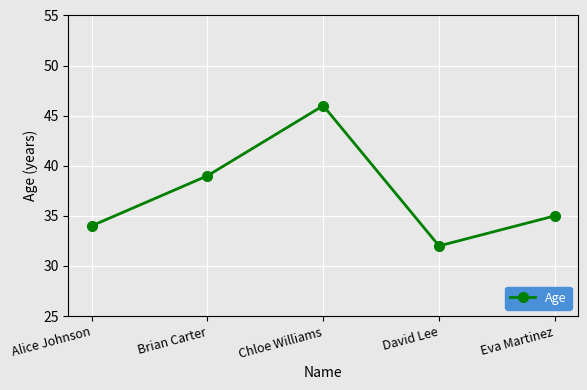

At which category does the chart reach its peak across all series?

Chloe Williams